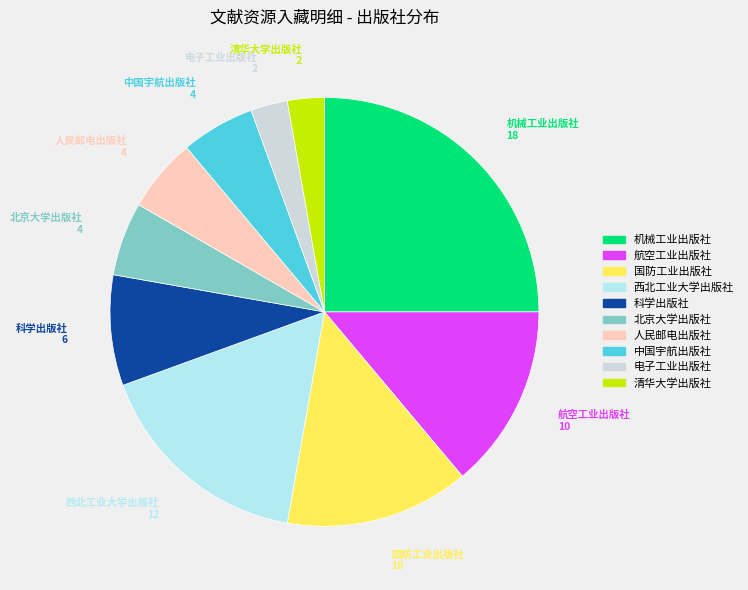

What is the largest slice in the pie chart?

机械工业出版社